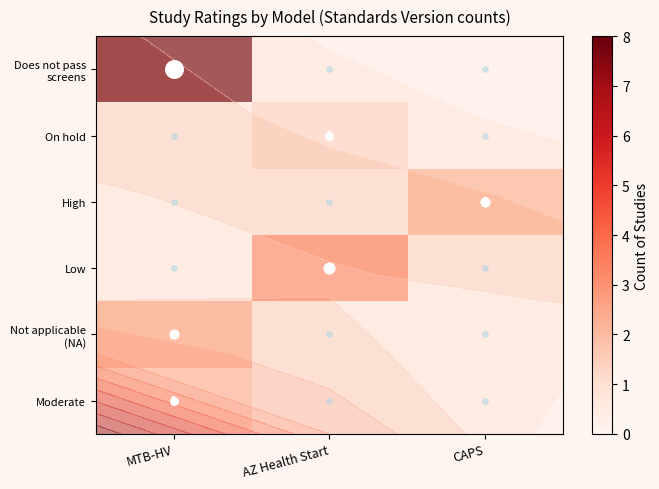

How many series are shown in this chart?

6